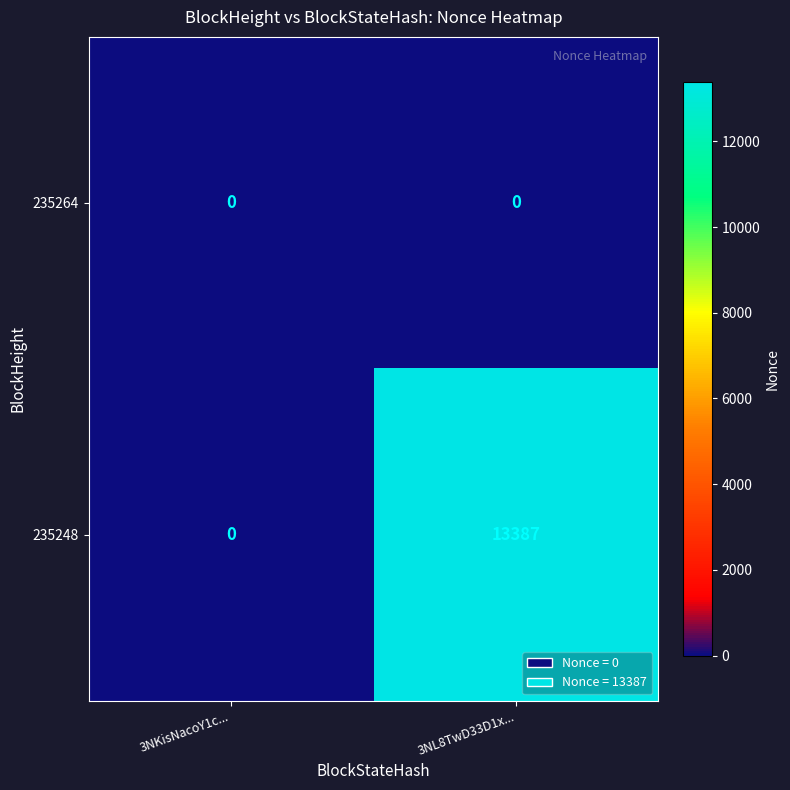

True or false: 235248 has a value of 7290 at 3NL8TwD33D1x....

False